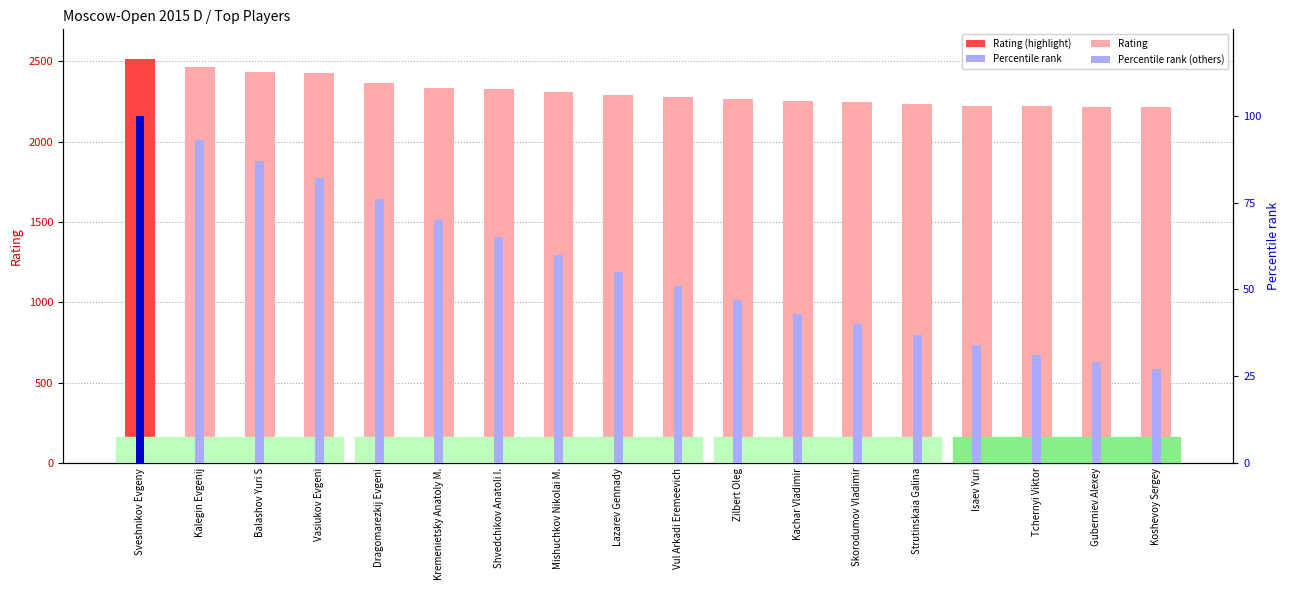

At which category is the sum across all series the highest?

Sveshnikov Evgeny